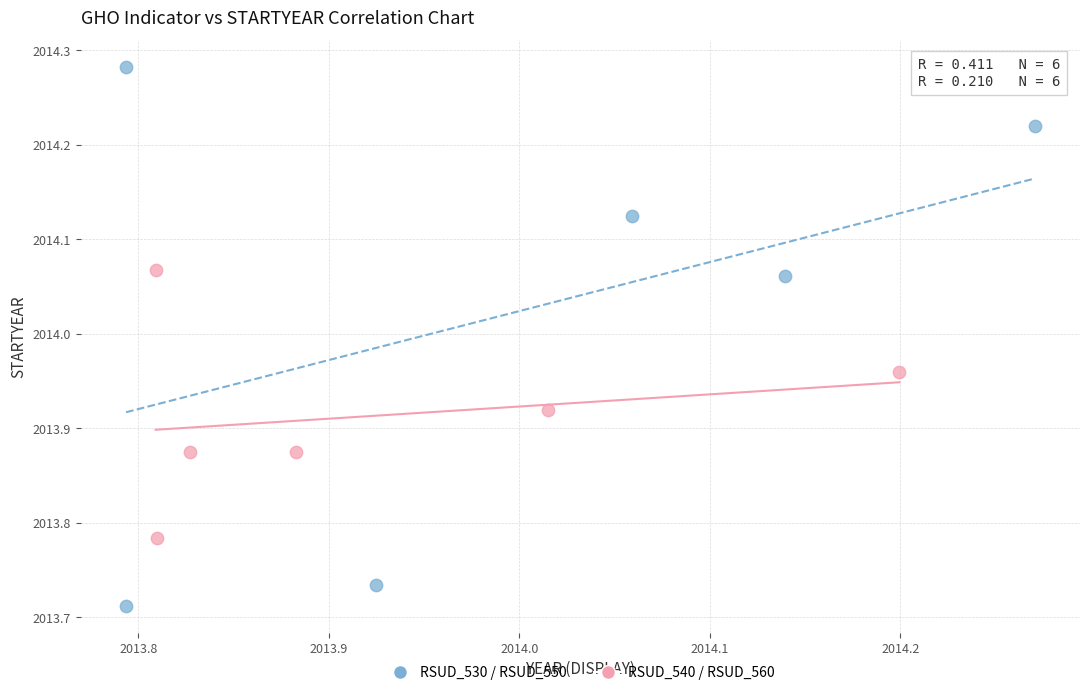

Which series has the largest Y range (max minus min)?

RSUD_530 / RSUD_550